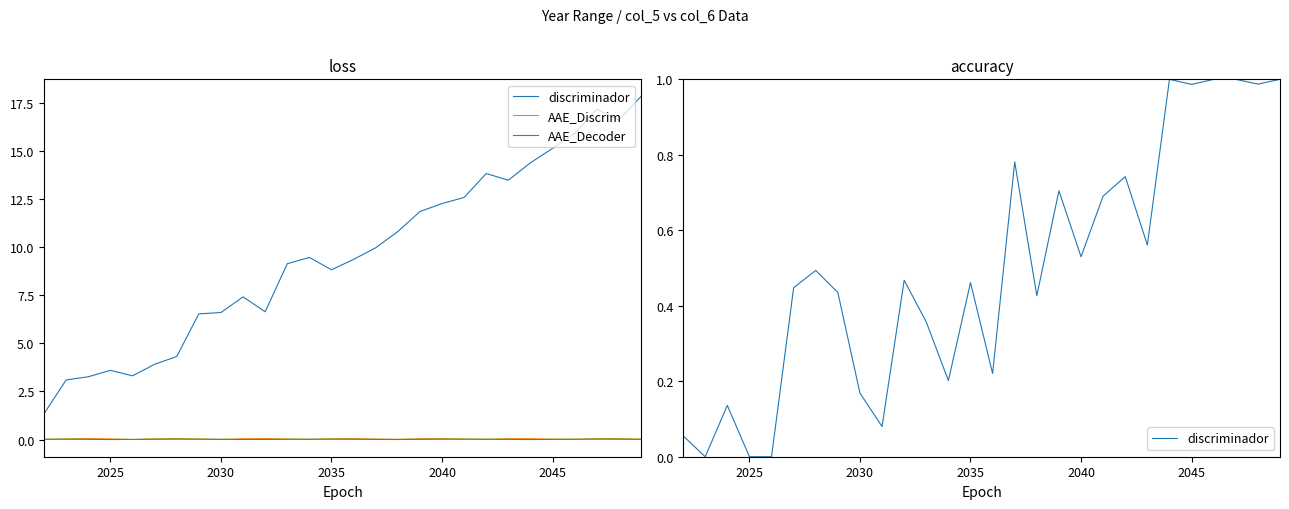

Does the chart have visible grid lines?

No